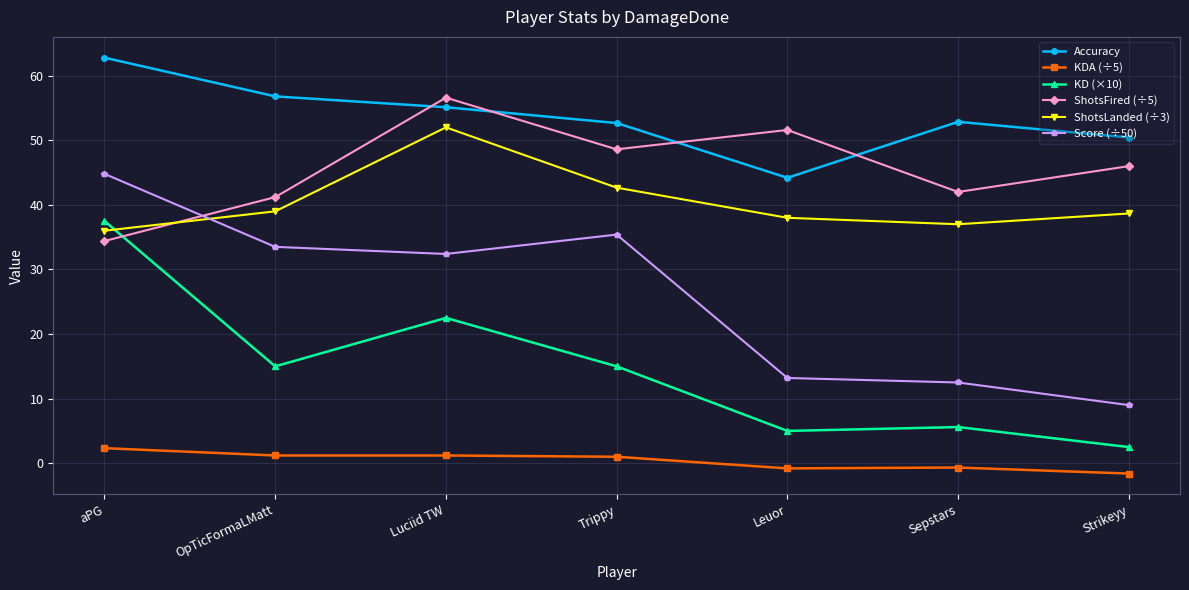

In Accuracy, how many points are higher than both neighbors (excluding endpoints)?

1